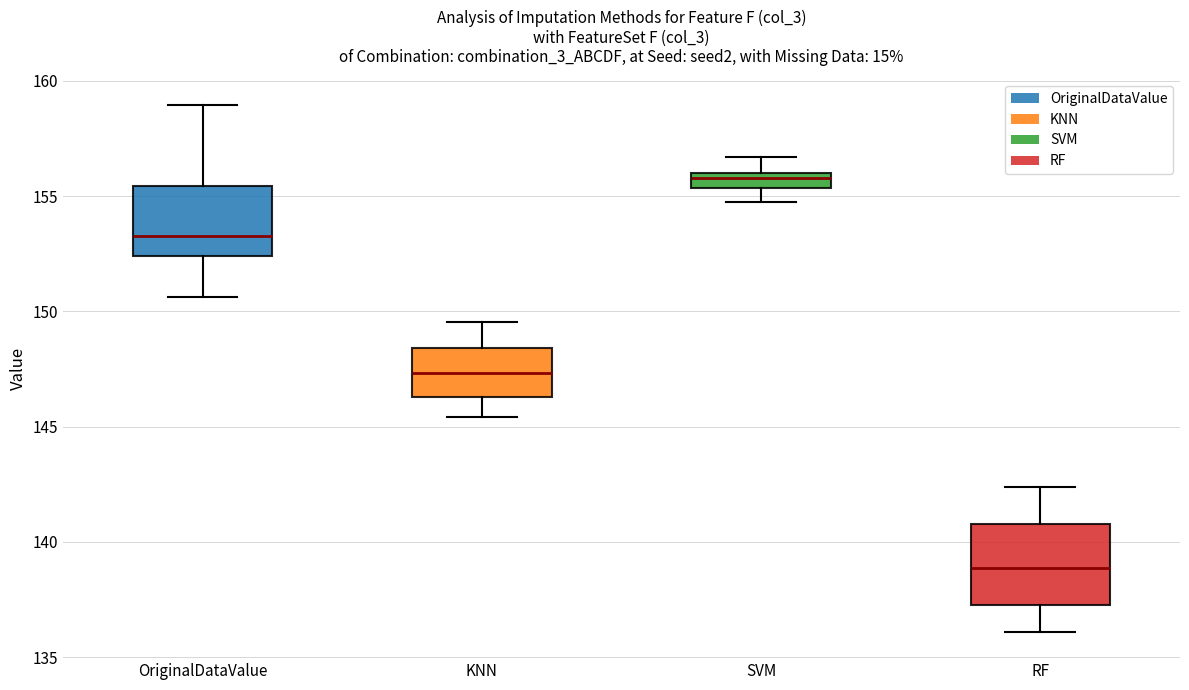

Where is the lower edge of the box for KNN on the y-axis? The values are not printed on the chart, so give them approximately, as read against the axis.

146.5